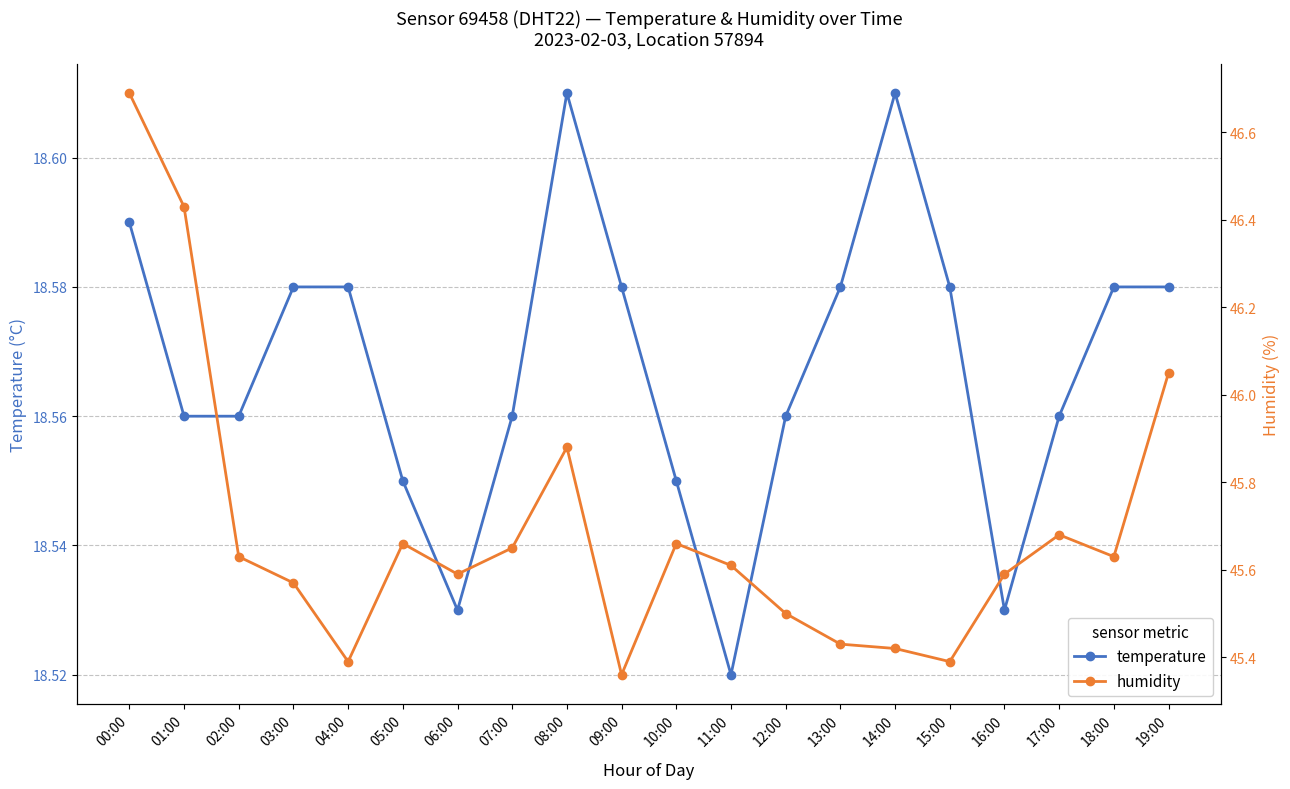

At which category is the sum across all series the highest?

00:00